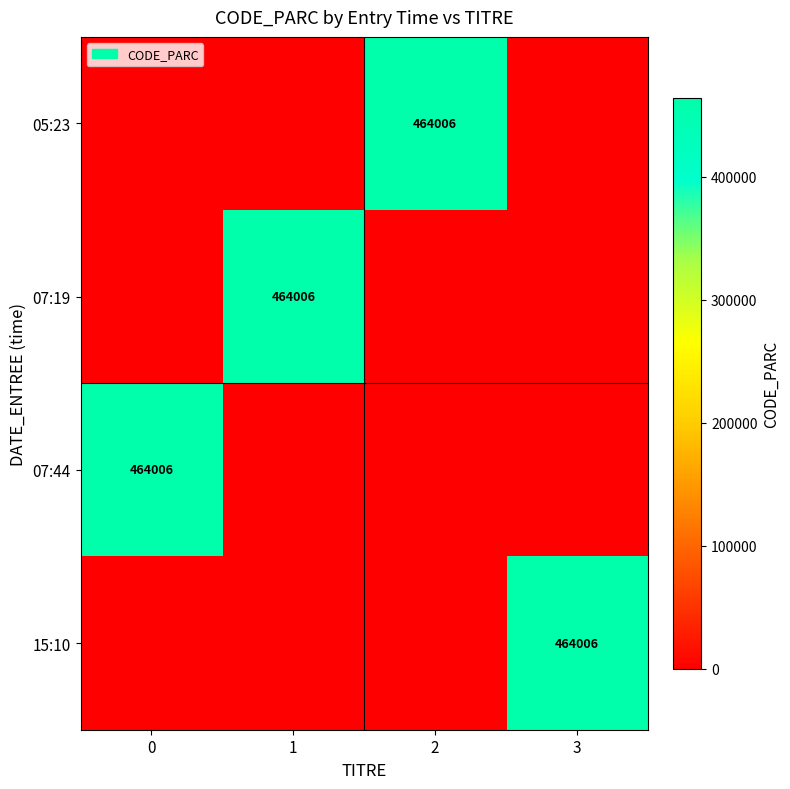

Which label corresponds to the largest value in the chart?

2